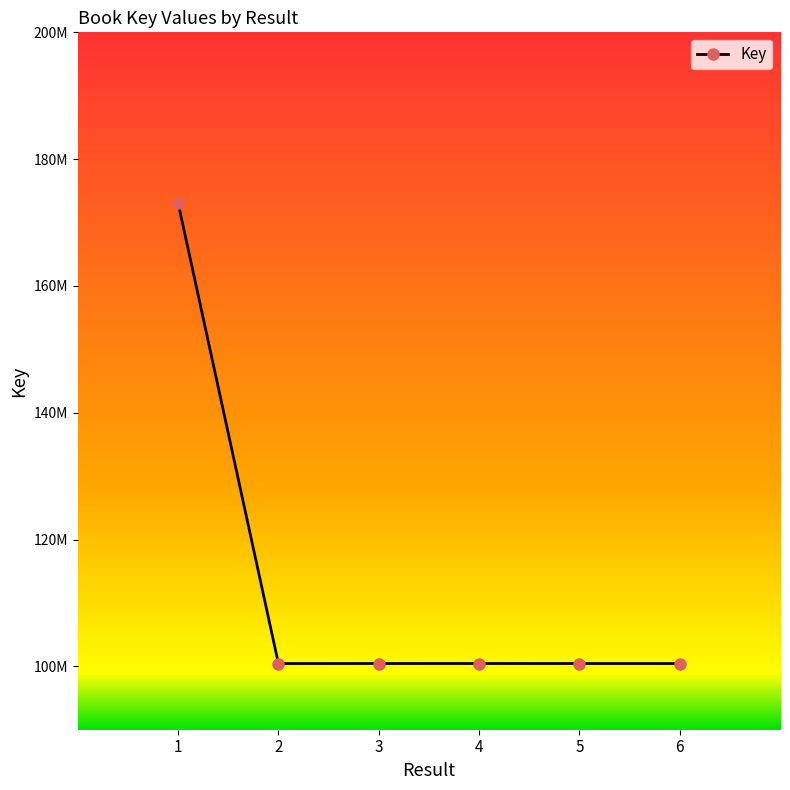

What is the value of the 5th point from the left?

100442503